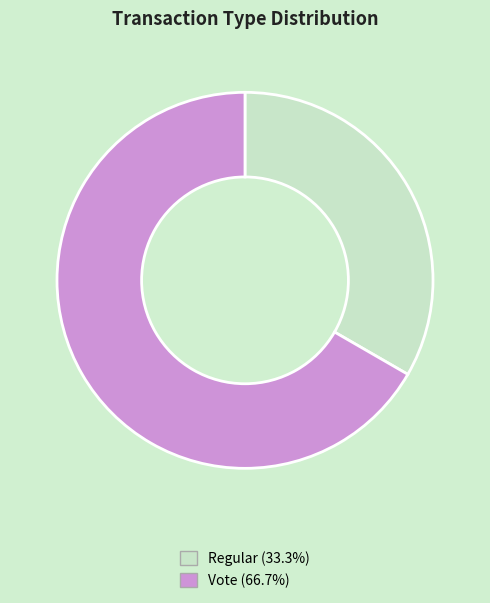

Rank the categories by value from lowest to highest.

Regular, Vote